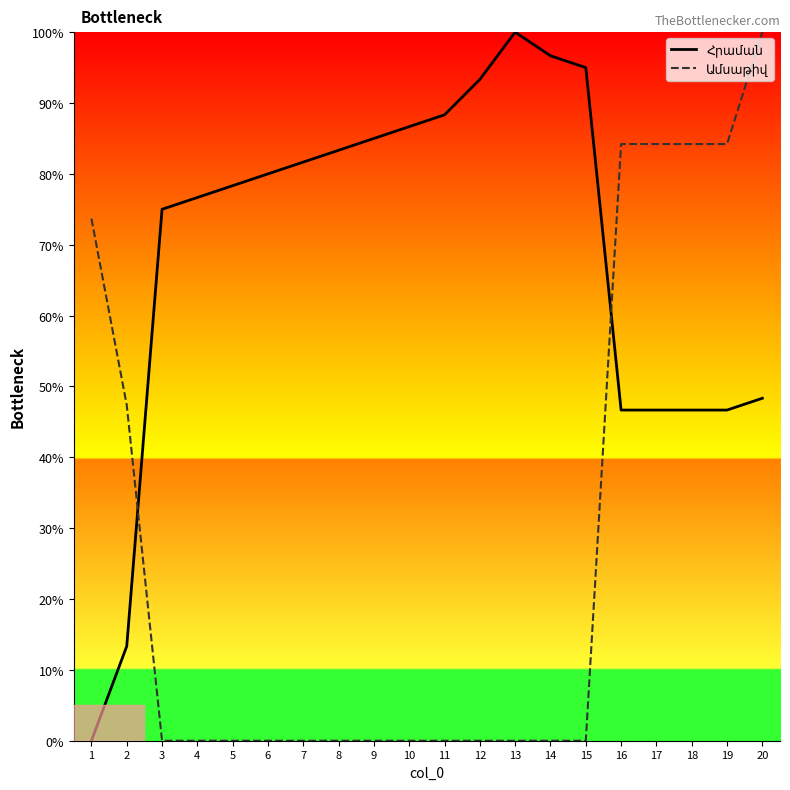

What is the spread (max minus min) of values at 1?

73.7